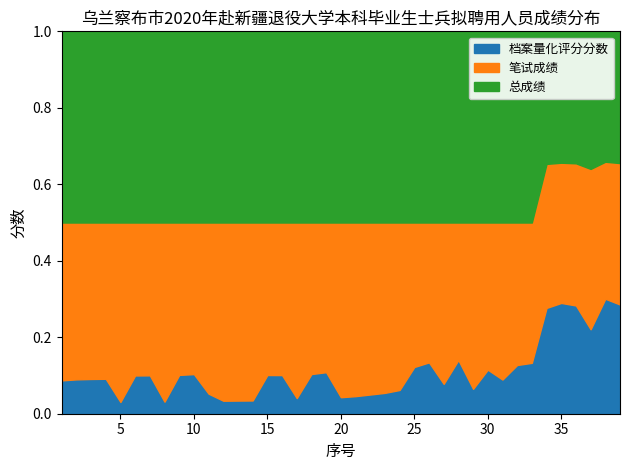

Which series changed the most between 10 and 34?

档案量化评分分数